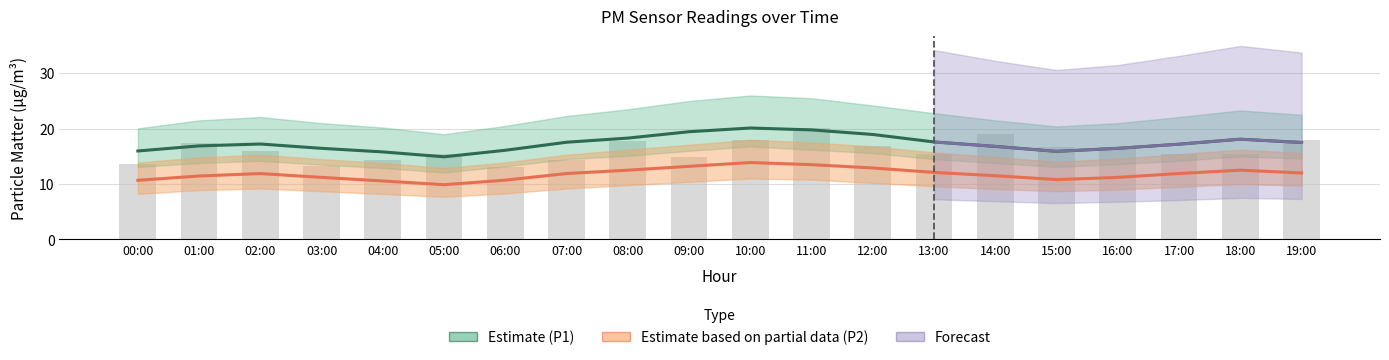

Which category has the highest value in the P2_lower series?

10:00